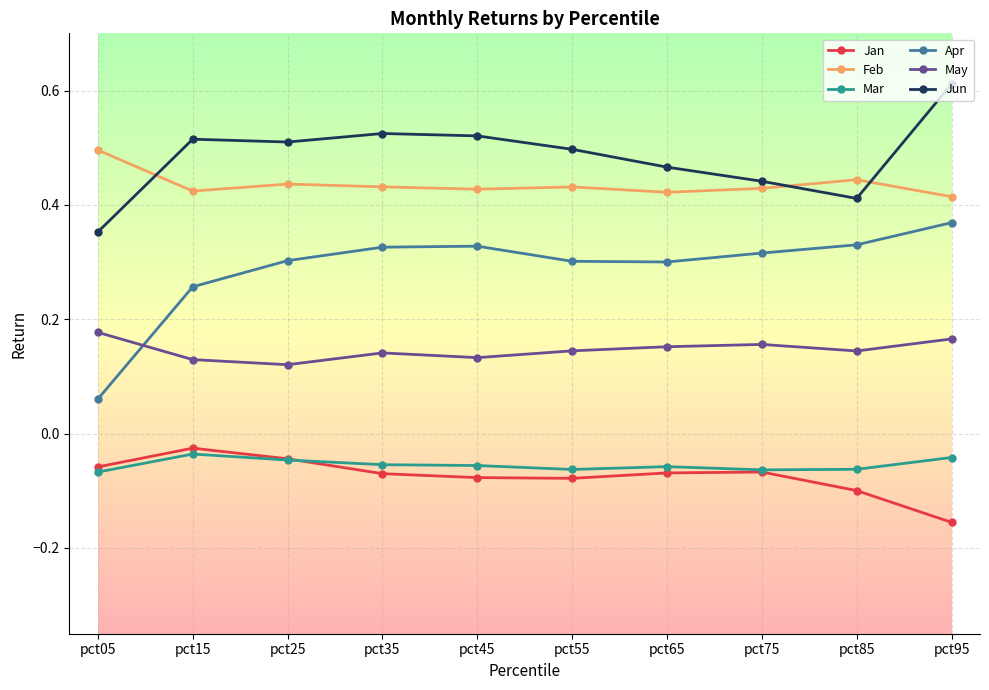

At which label does Jun reach its peak?

pct95